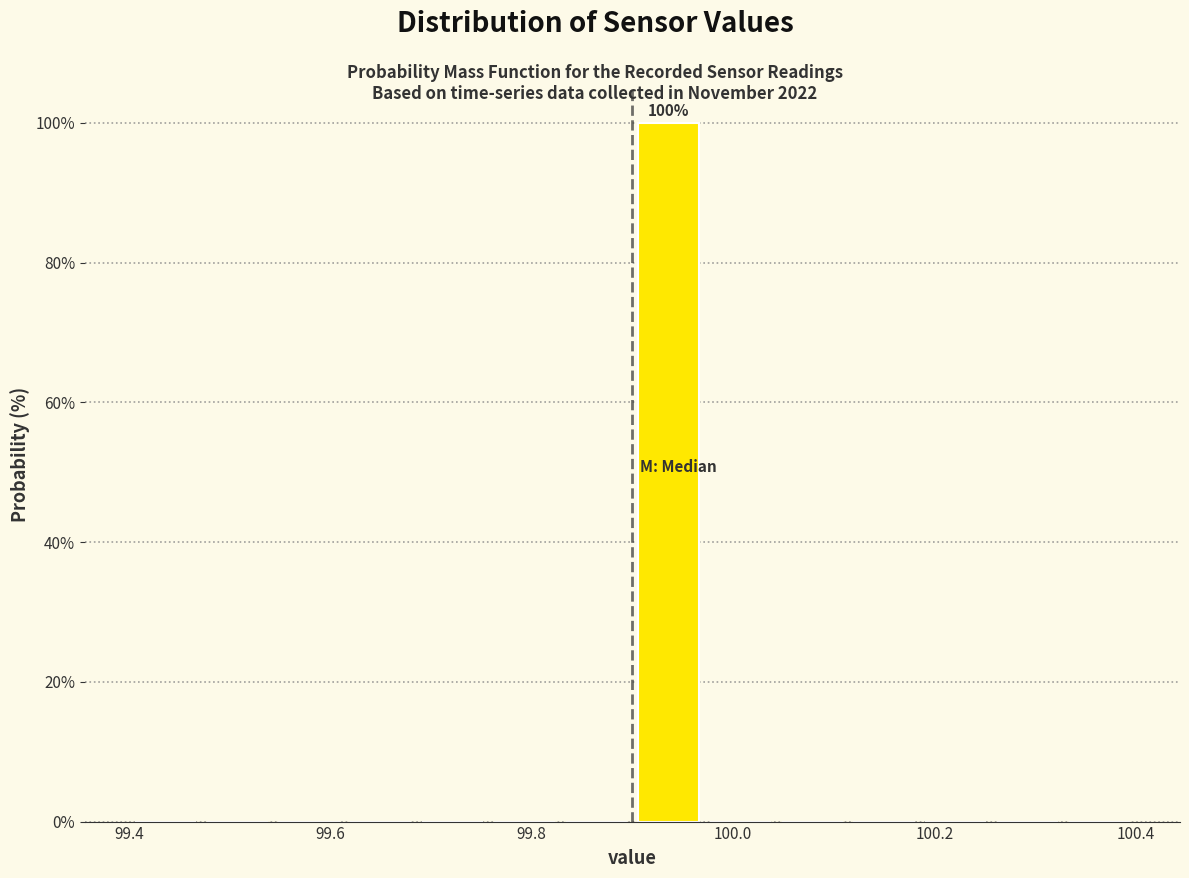

Read against the x-axis, roughly where is the centre of the tallest bar?

99.94